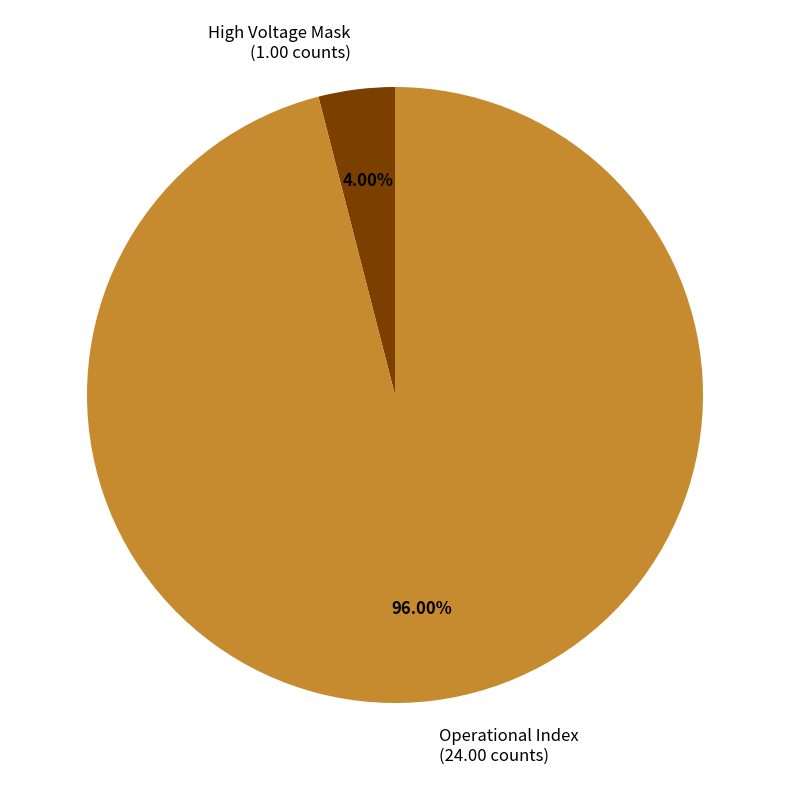

Rank the categories by value from lowest to highest.

High Voltage Mask (1.00 counts), Operational Index (24.00 counts)